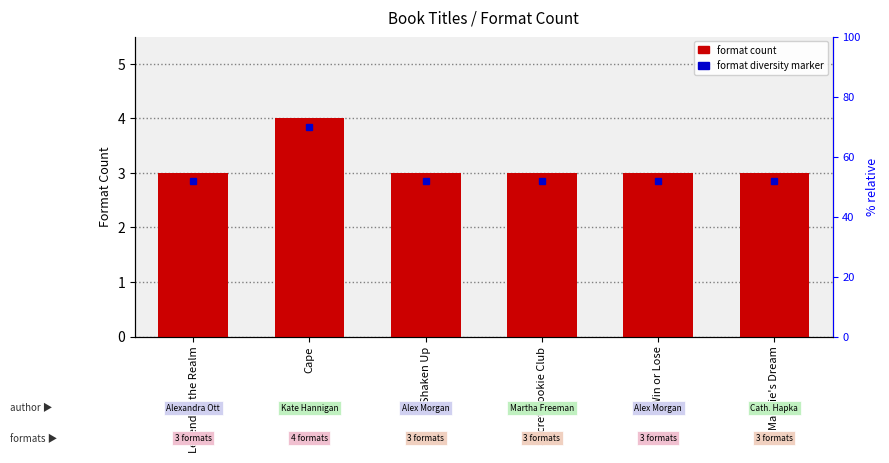

What position from the right is Secret Cookie Club?

3